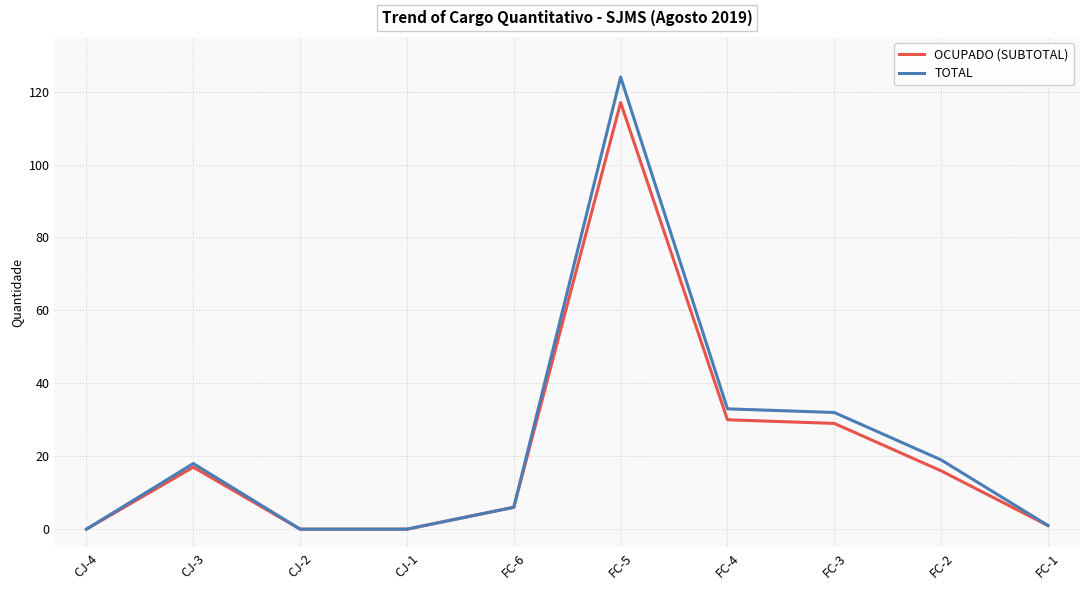

Is the value of TOTAL at CJ-1 greater than the value of OCUPADO (SUBTOTAL) at FC-5?

No